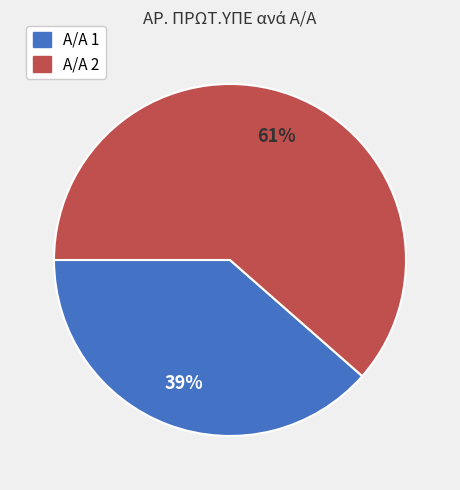

Does any single category account for the majority?

Yes